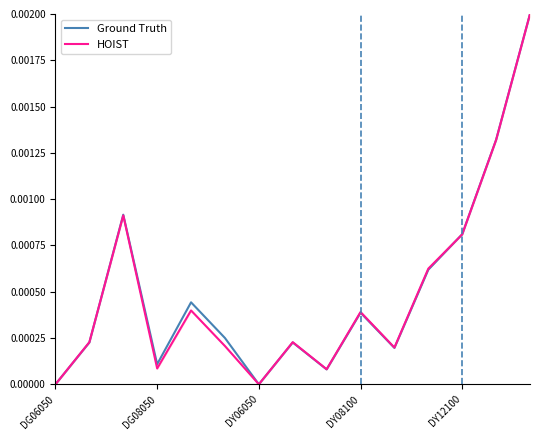

Which series ends up on top after the final intersection of Ground Truth and HOIST?

Ground Truth